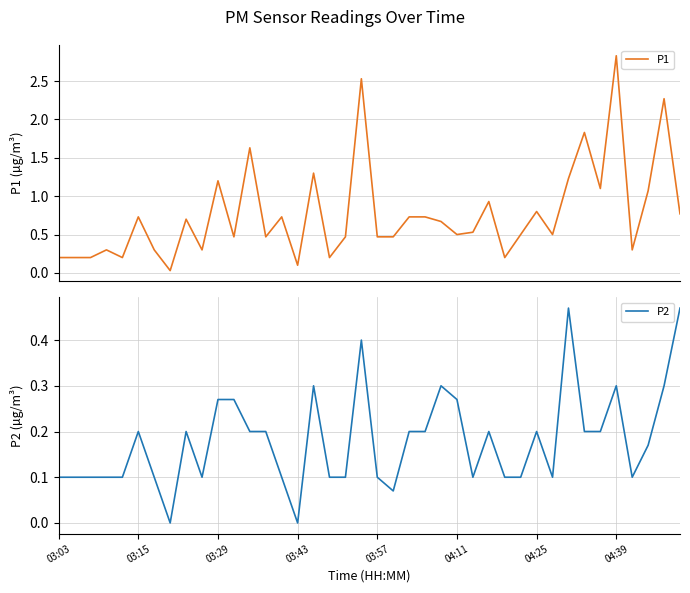

What position from the right is 31?

9